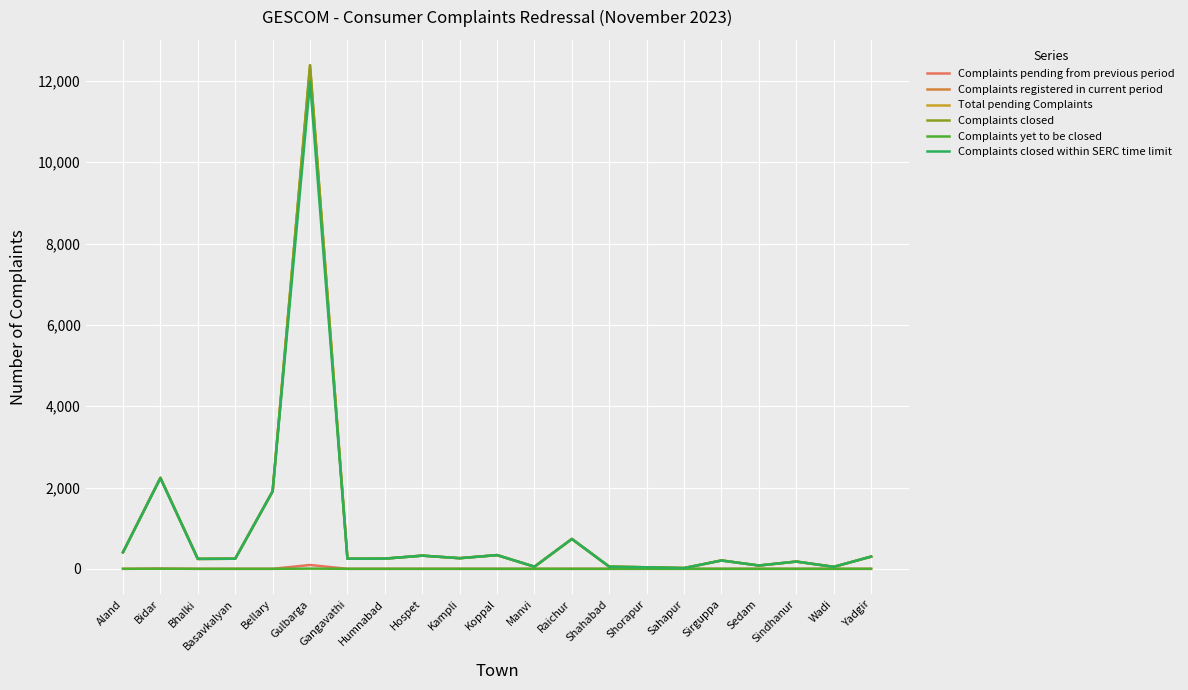

Rank the series at Koppal from highest to lowest value.

Complaints registered in current period, Total pending Complaints, Complaints closed, Complaints closed within SERC time limit, Complaints pending from previous period, Complaints yet to be closed